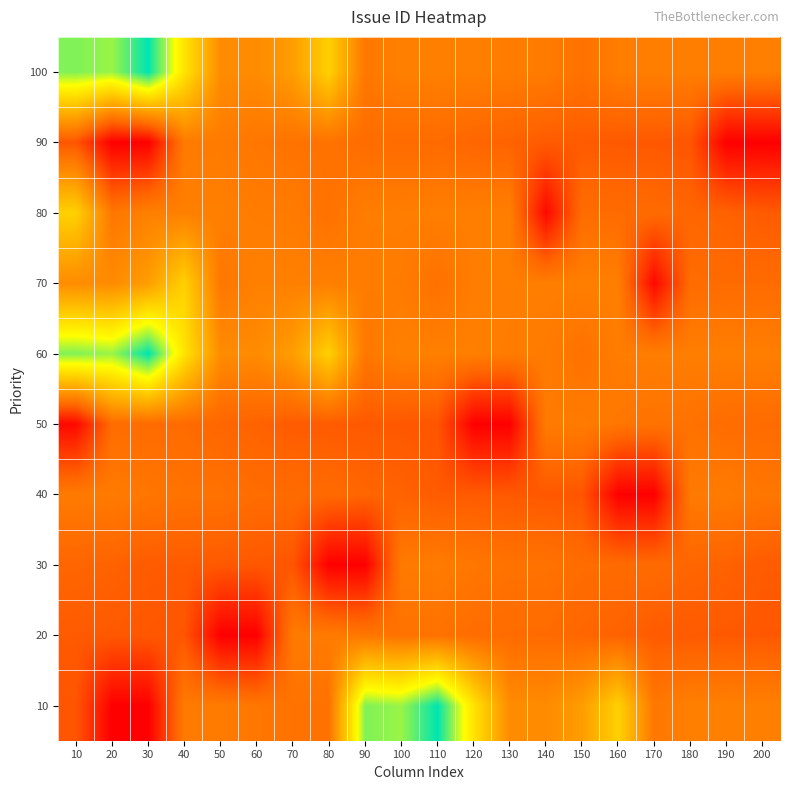

At which category is the sum across all series the highest?

10